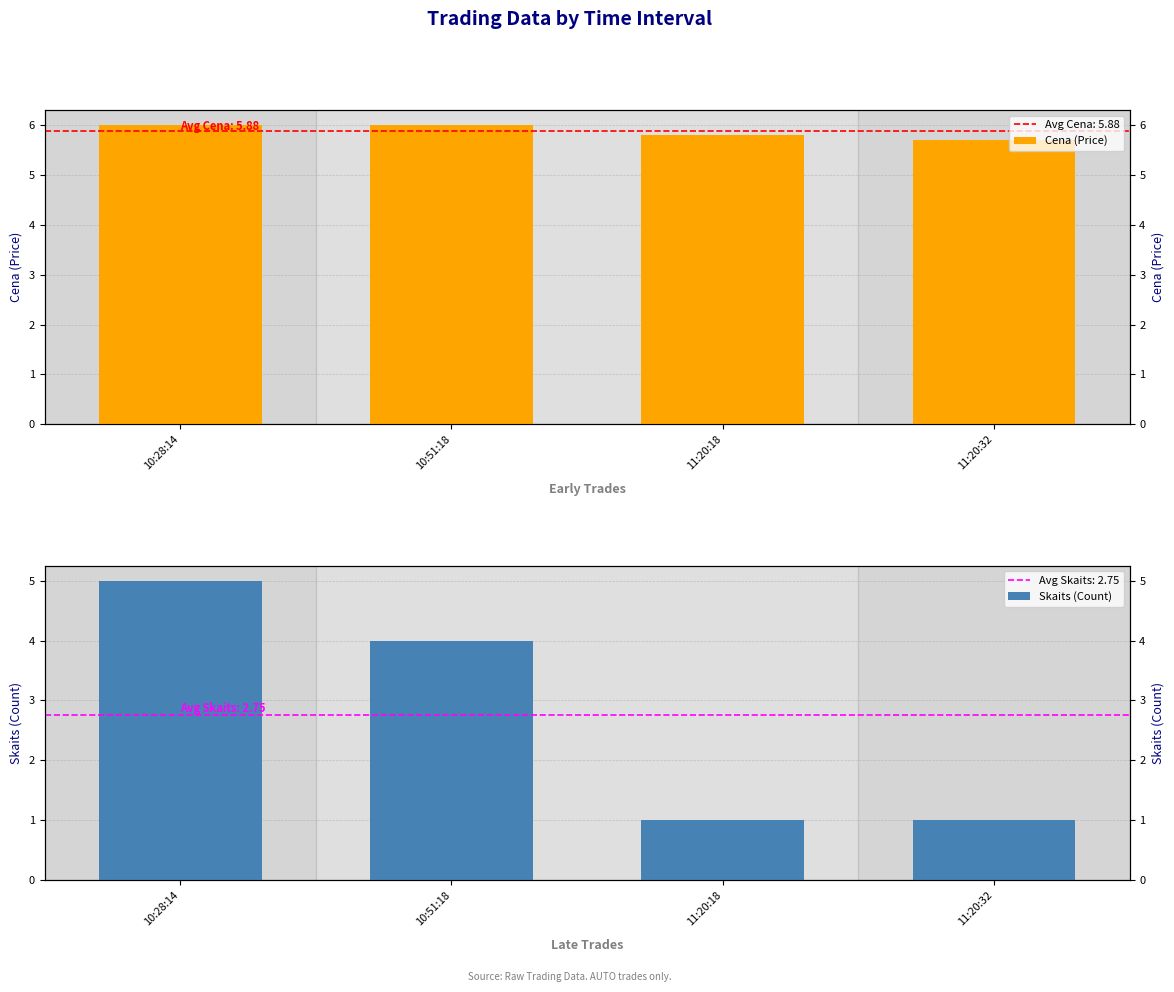

What are all the series names shown in the legend?

Cena (Price), Skaits (Count)